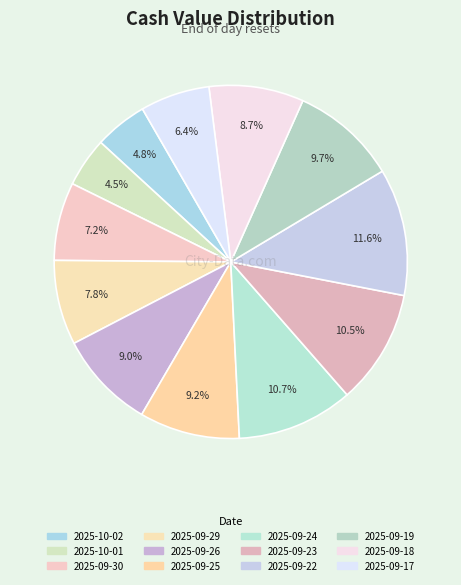

Combined, do 2025-09-19 and 2025-09-22 account for over 50%?

No